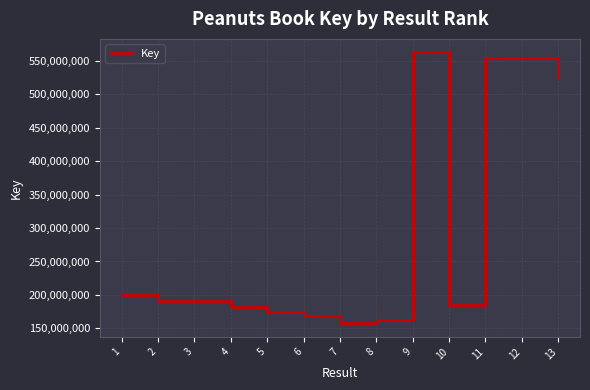

Between 7 and 3, which is larger?

3